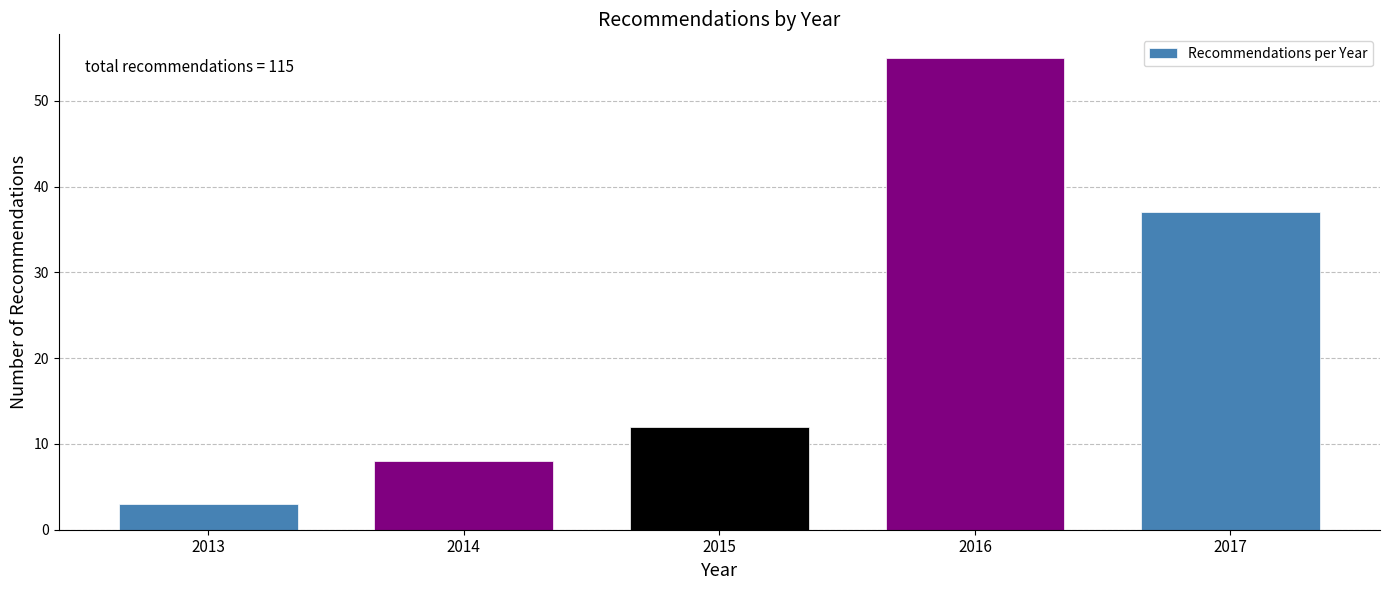

Reading left to right, list all the values displayed in this chart.

3	8	12	55	37